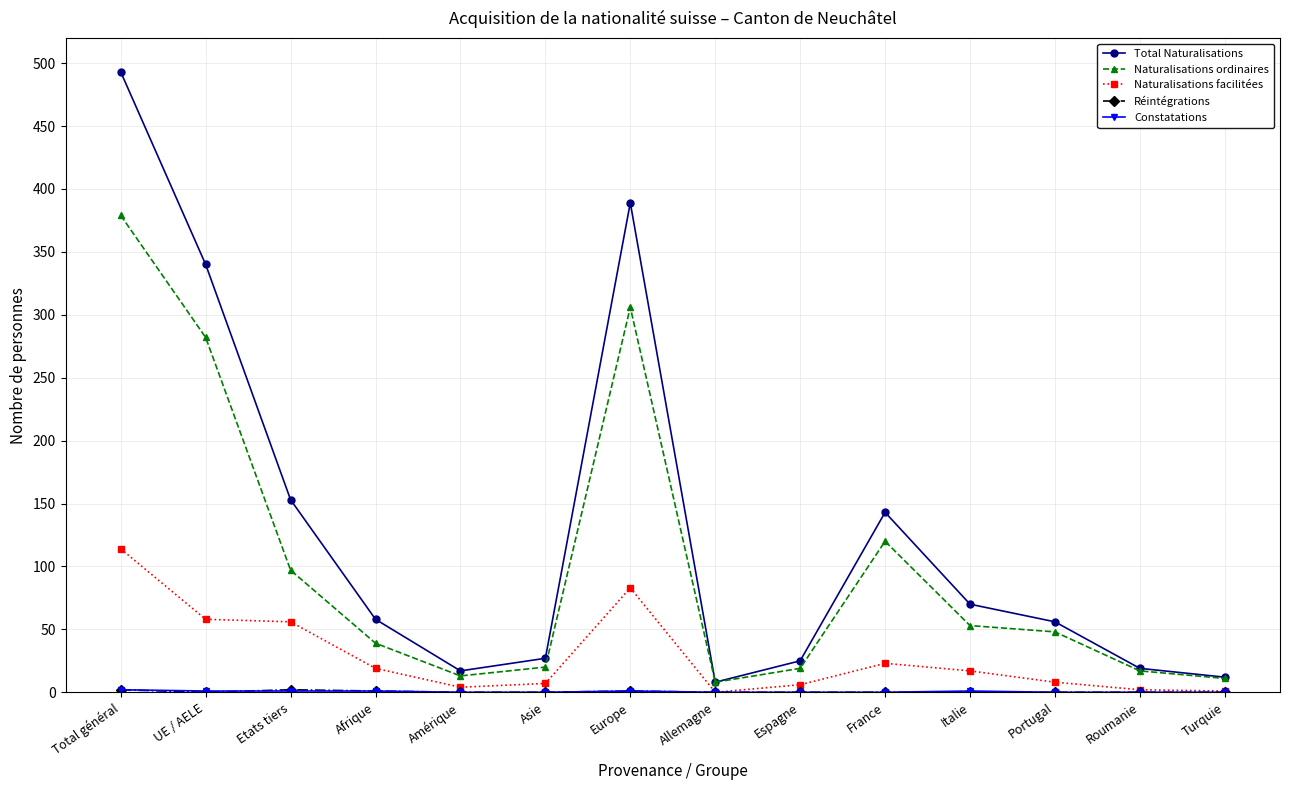

Which category has the highest value across all series?

Total général